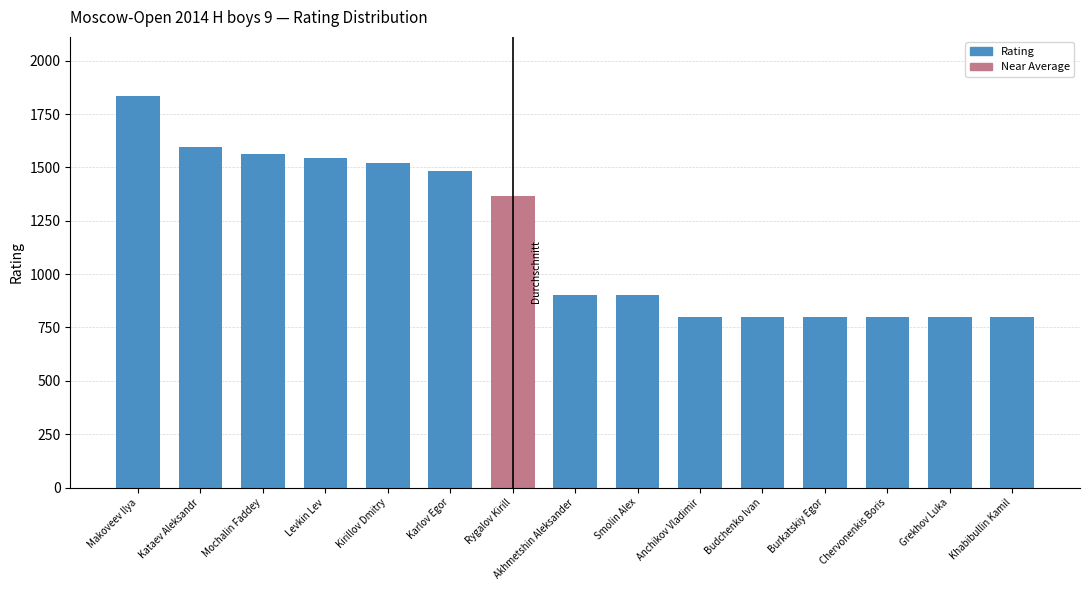

At which category does the chart reach its minimum across all series?

Anchikov Vladimir